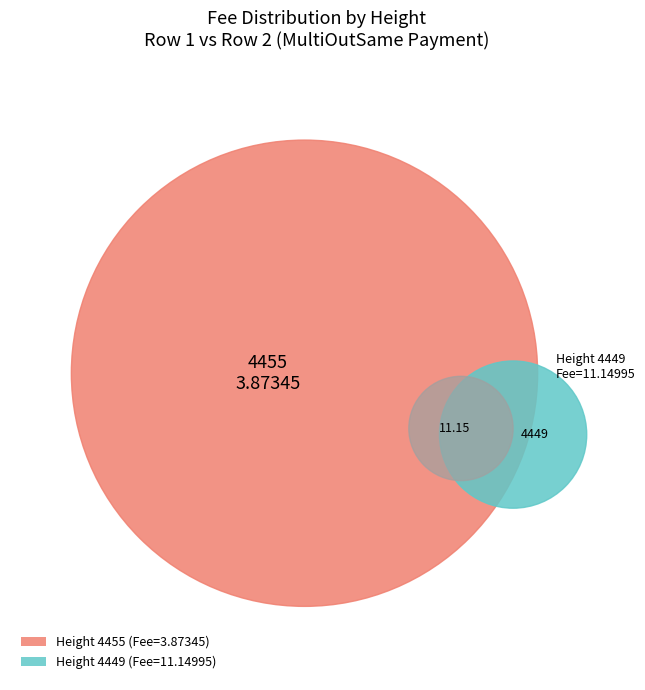

Rank the categories by value from lowest to highest.

4455, 4449